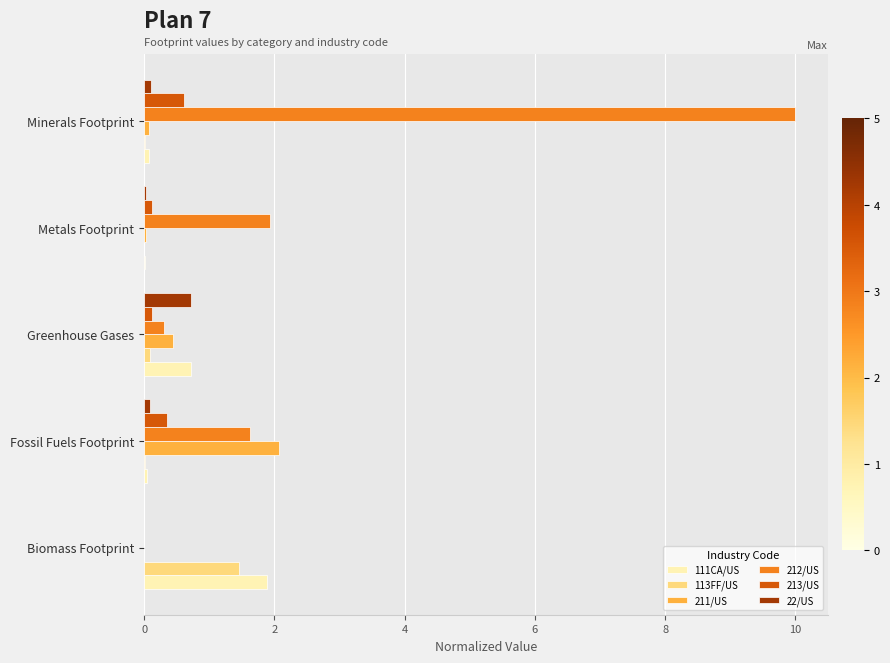

Which label corresponds to the largest value in the chart?

Minerals Footprint